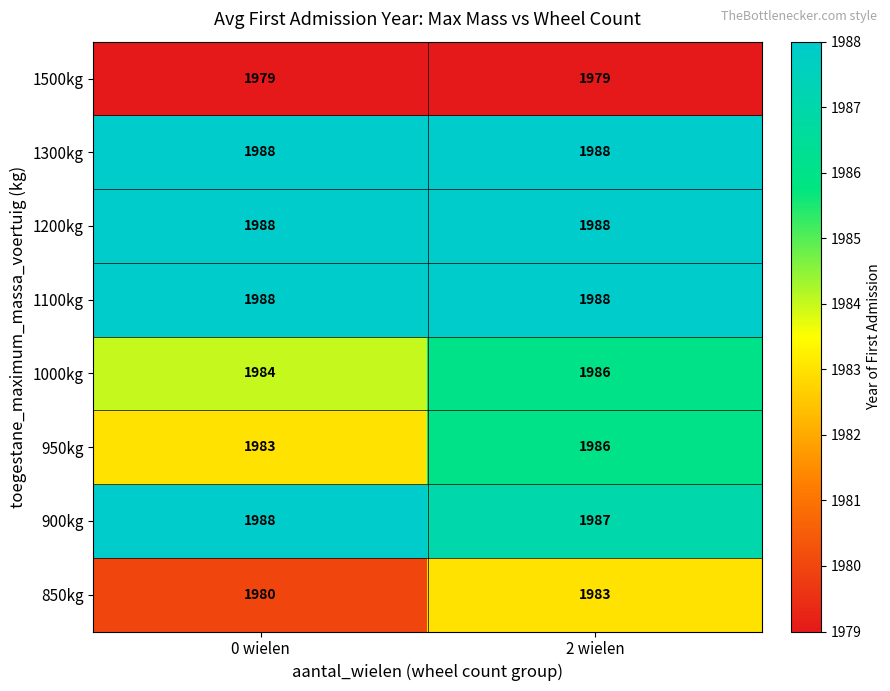

What is the maximum value shown in the chart?

1988